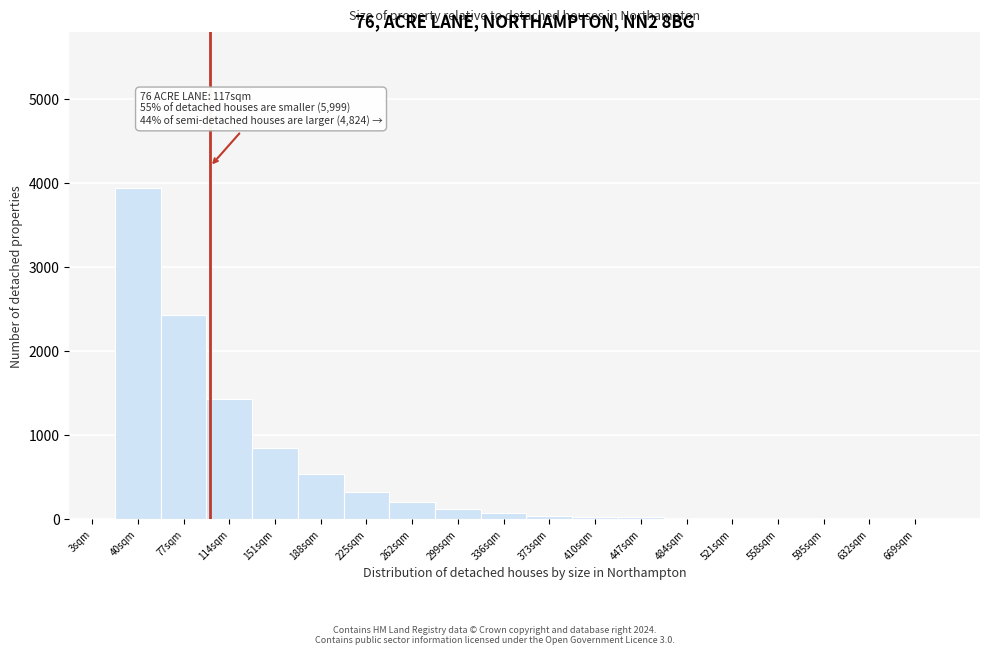

What is the greatest value displayed?

3944